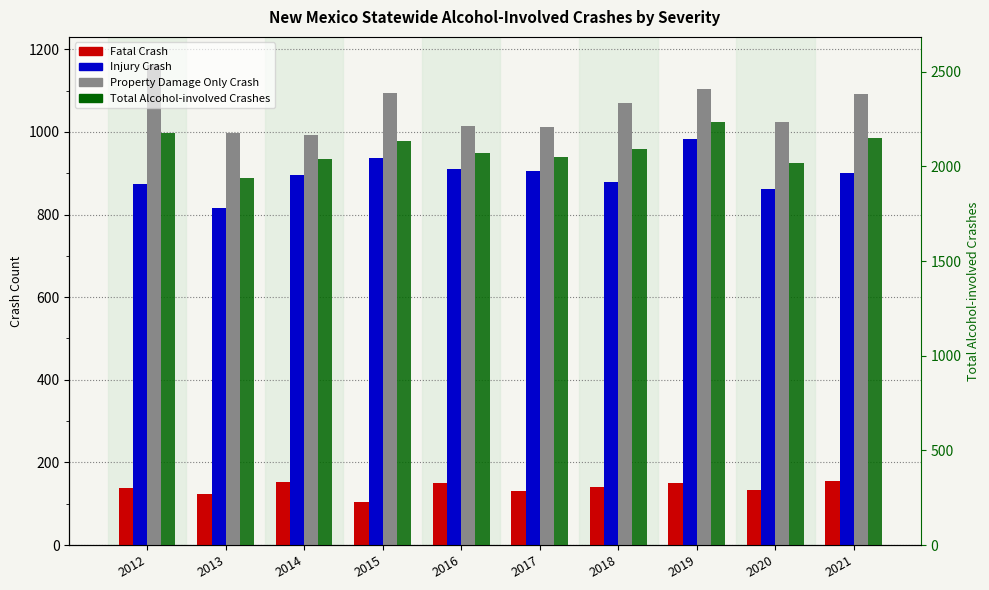

True or false: Total Alcohol-involved Crashes has a value of 845 at 2013.

False